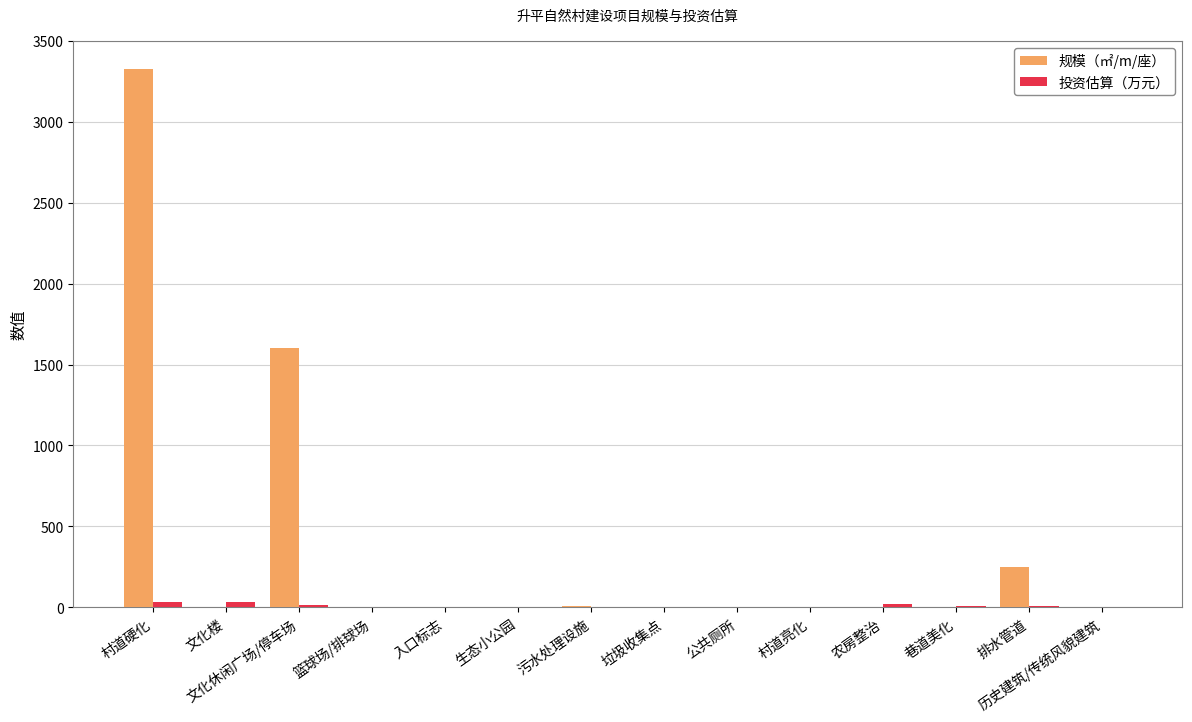

Which category has the highest value across all series?

村道硬化